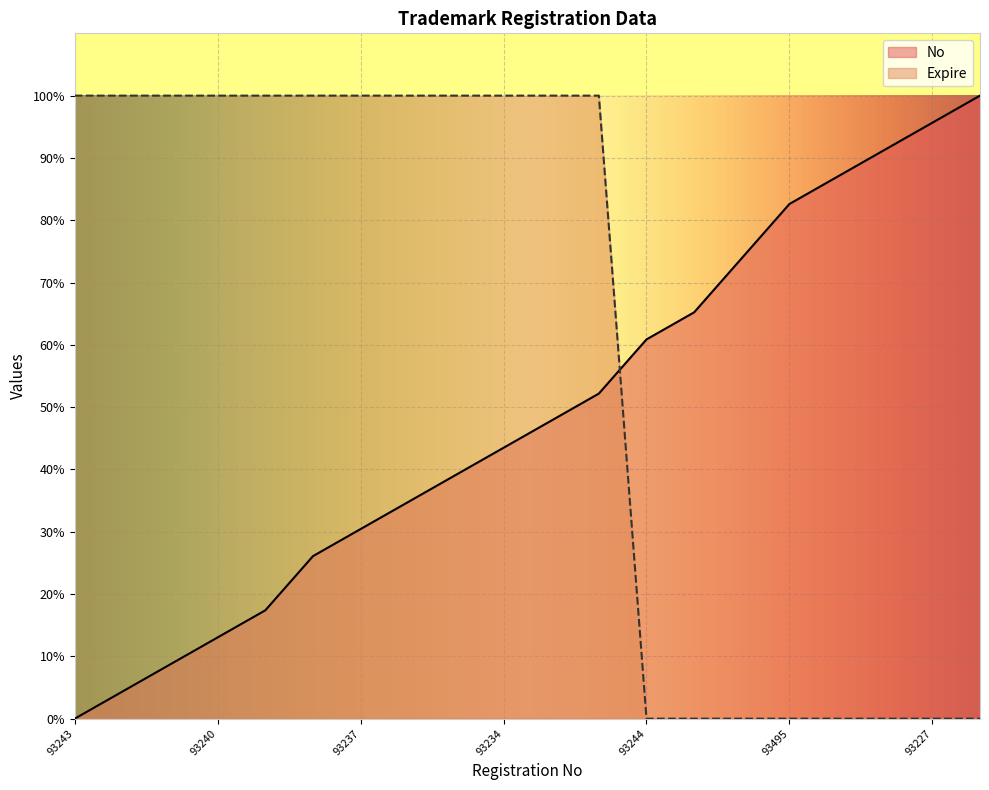

What position from the left is 93244?

13